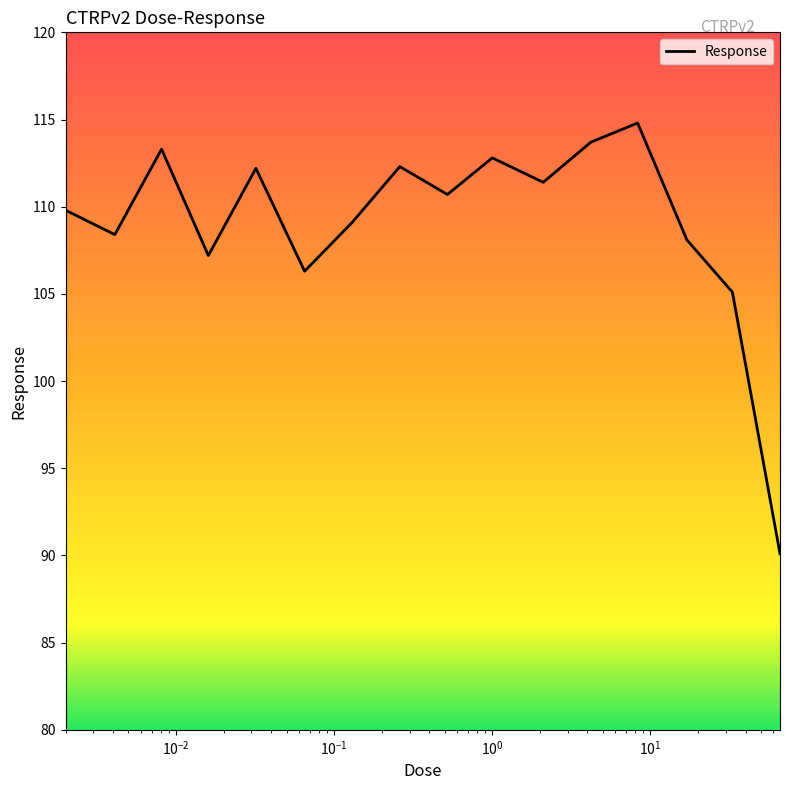

What is the smallest value displayed?

90.1